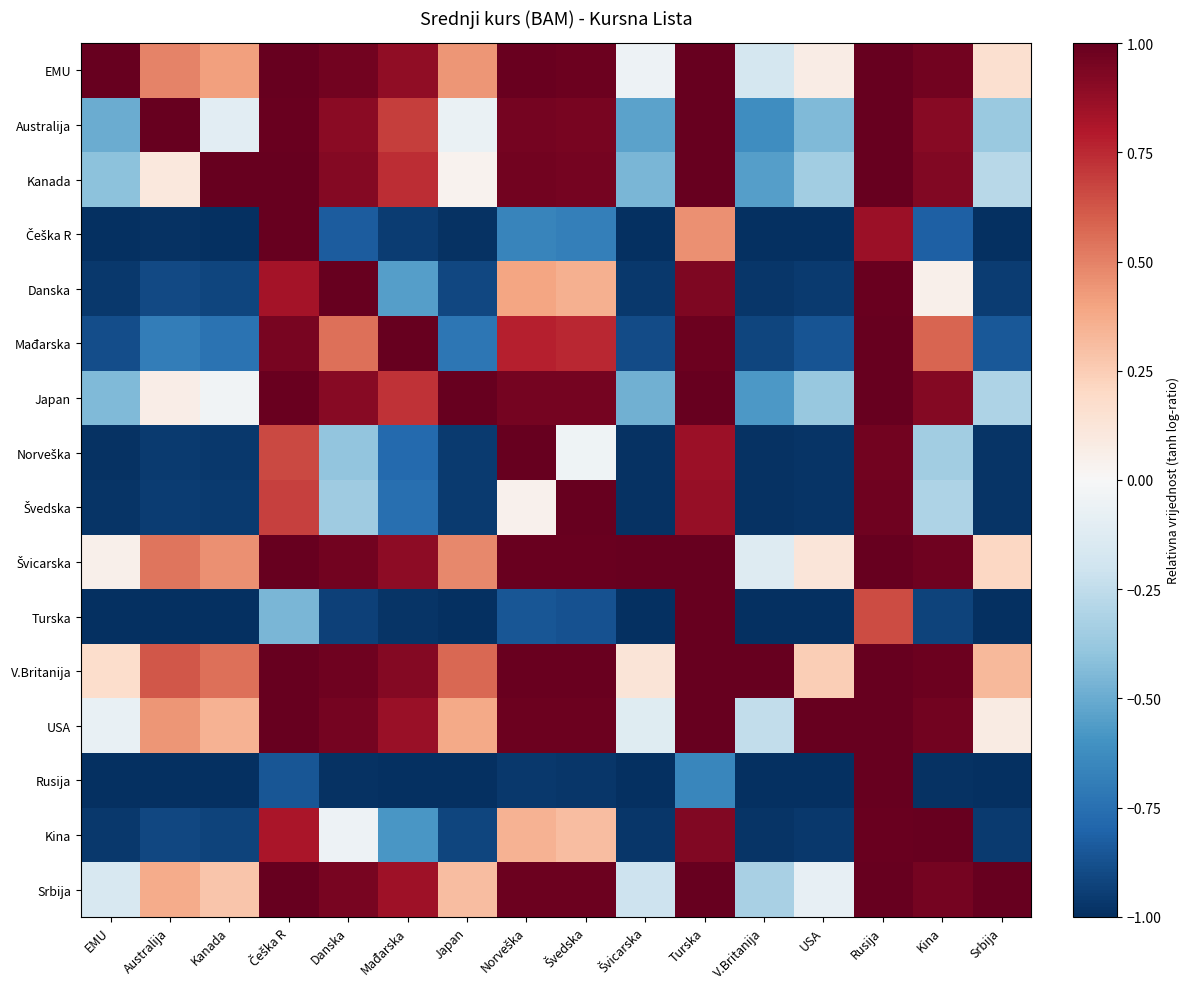

What is the greatest value displayed?

1.0